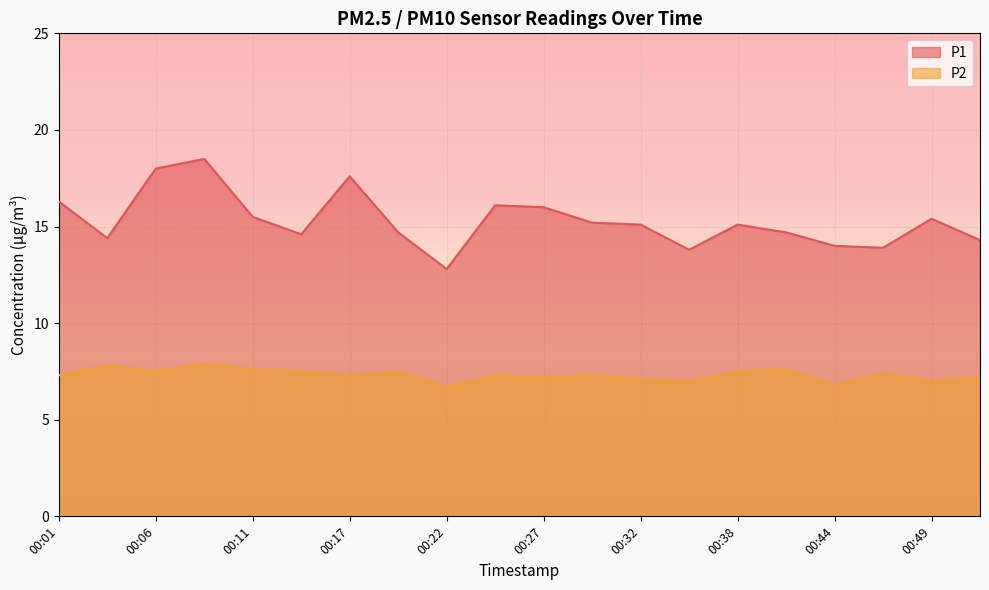

What is the value of the P1 point at the 9th from the left?

12.8